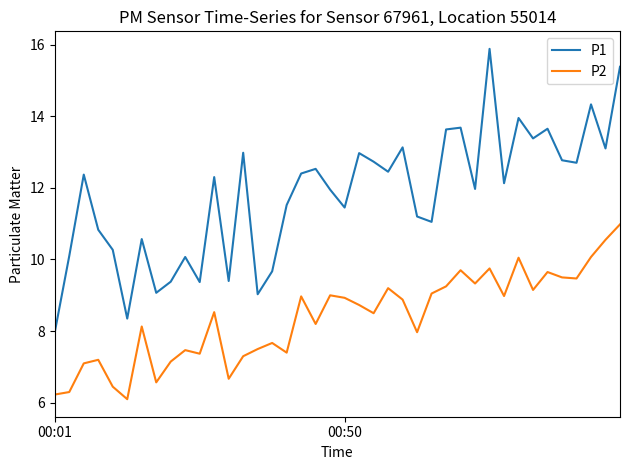

Which series has the largest total across all categories?

P1